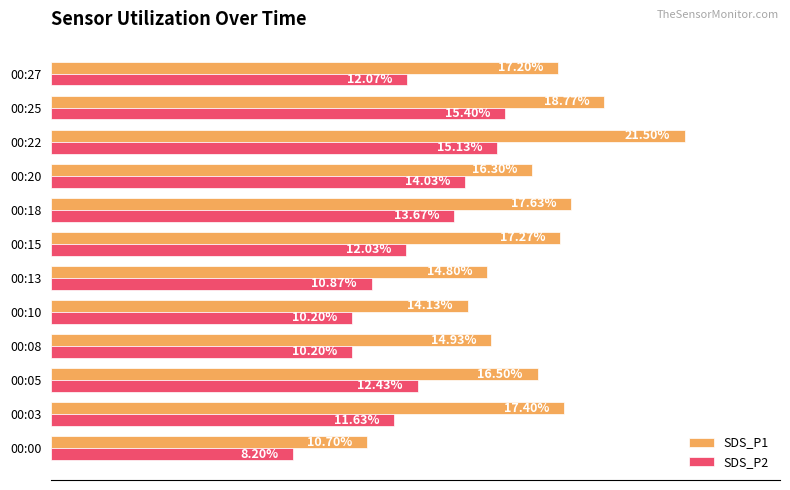

At which category is the sum across all series the highest?

00:22